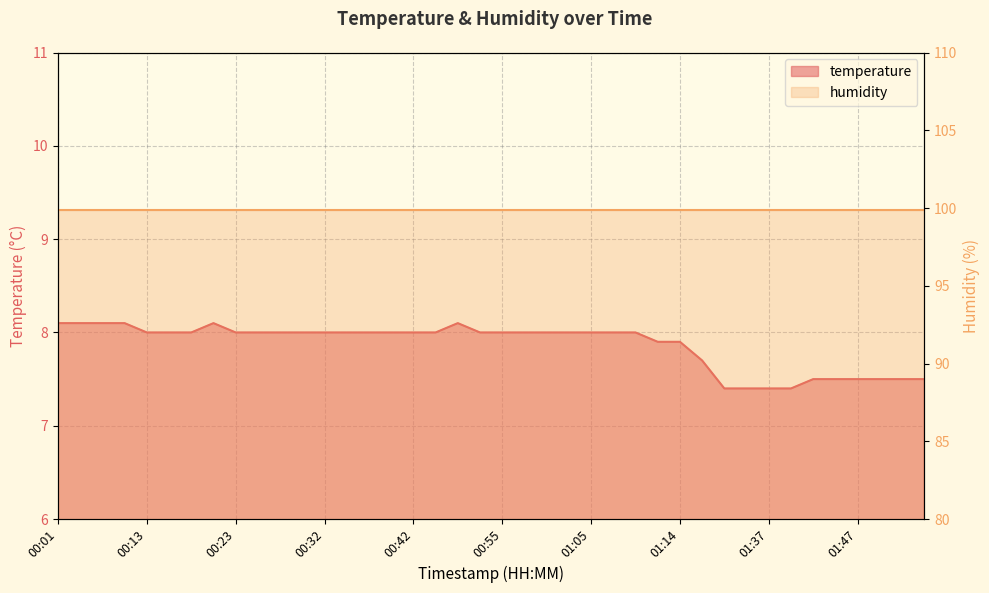

Reading left to right, extract all data points from this chart.

8.1	8.1	8.1	8.1	8.0	8.0	8.0	8.1	8.0	8.0	8.0	8.0	8.0	8.0	8.0	8.0	8.0	8.0	8.1	8.0	8.0	8.0	8.0	8.0	8.0	8.0	8.0	7.9	7.9	7.7	7.4	7.4	7.4	7.4	7.5	7.5	7.5	7.5	7.5	7.5